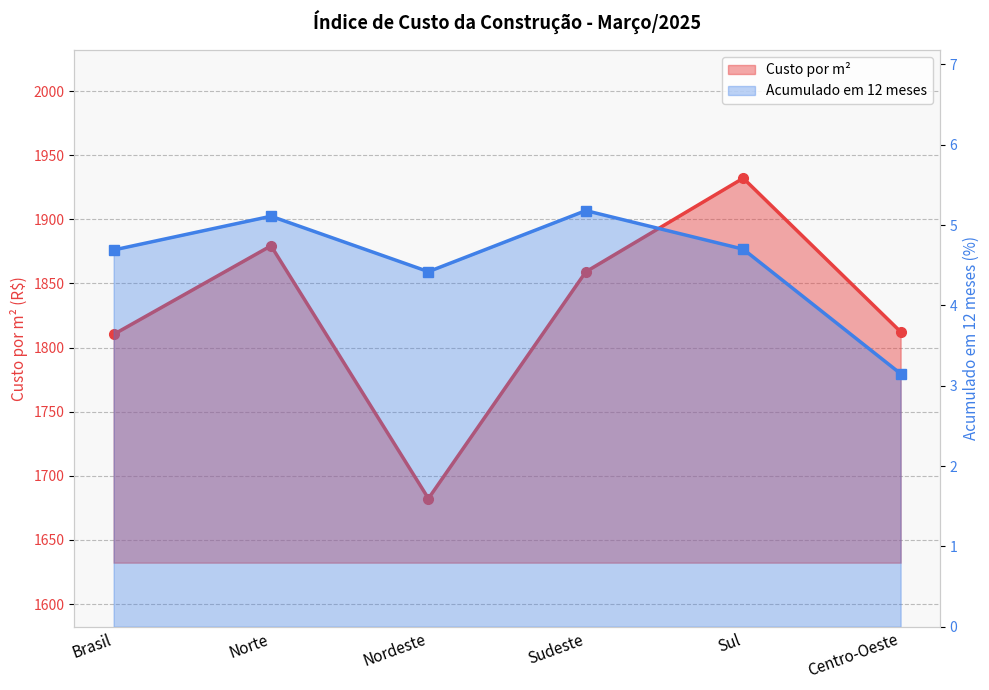

At how many categories does at least one series exceed 1813?

3